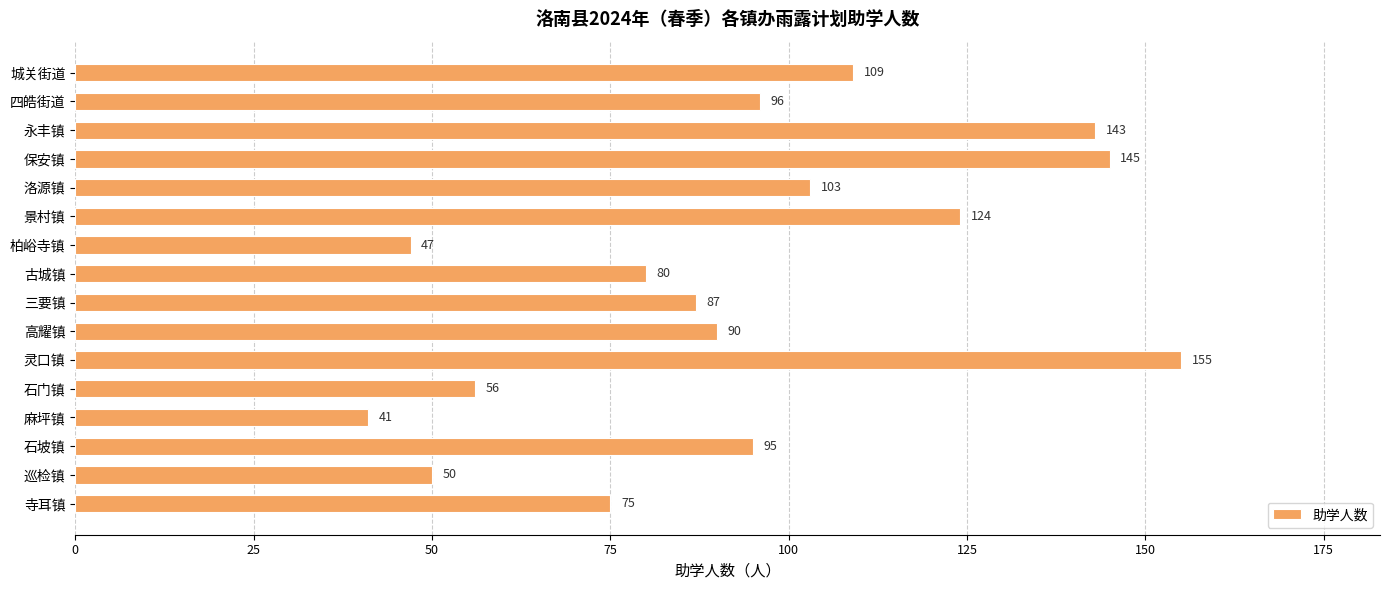

What is the difference between the maximum and second lowest values?

108